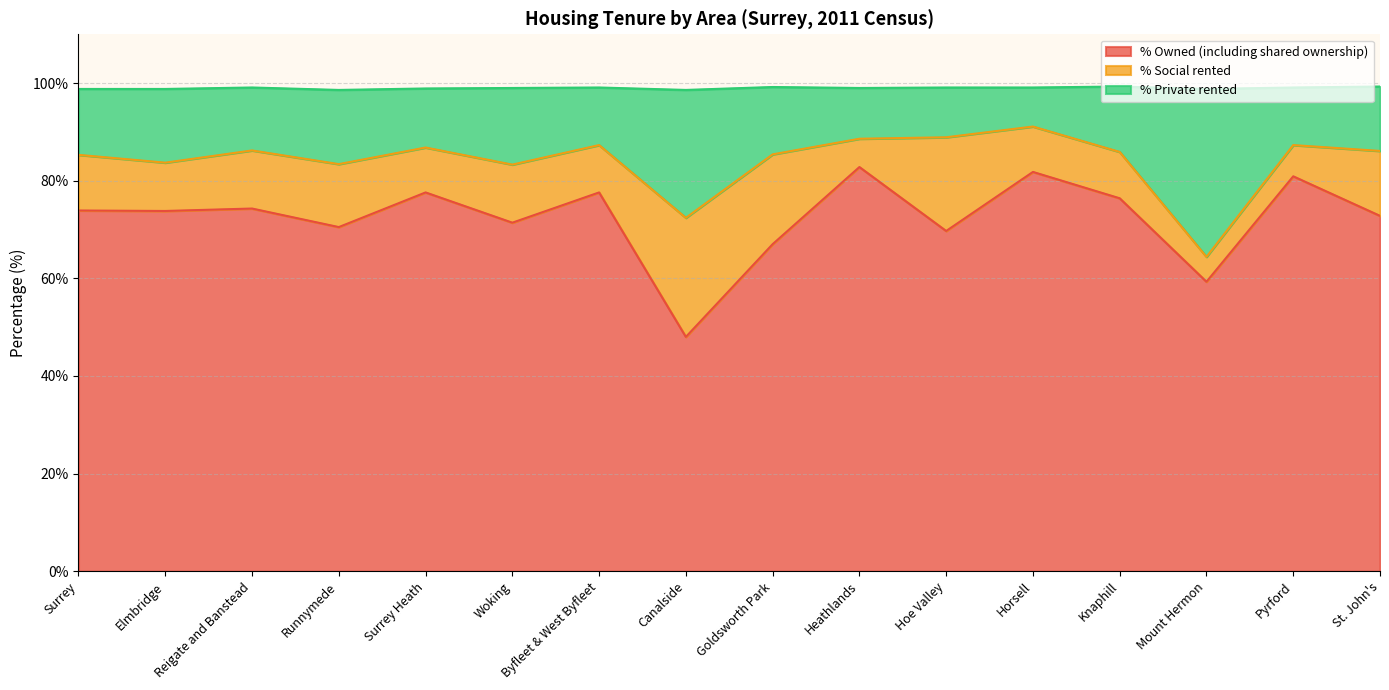

How many interior local valleys does the % Private rented series have?

5